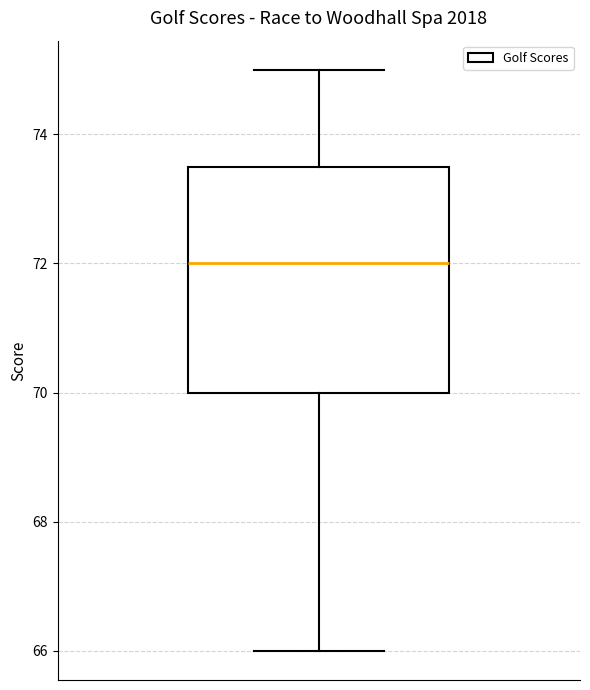

Transcribe this box plot: give where the median line is, the range the box spans, and where the two whiskers end, as read against the y-axis. The values are not printed on the chart, so give them approximately, as read against the axis.

median 72.0, box 70.0 to 73.6, whiskers 66.0 to 75.0